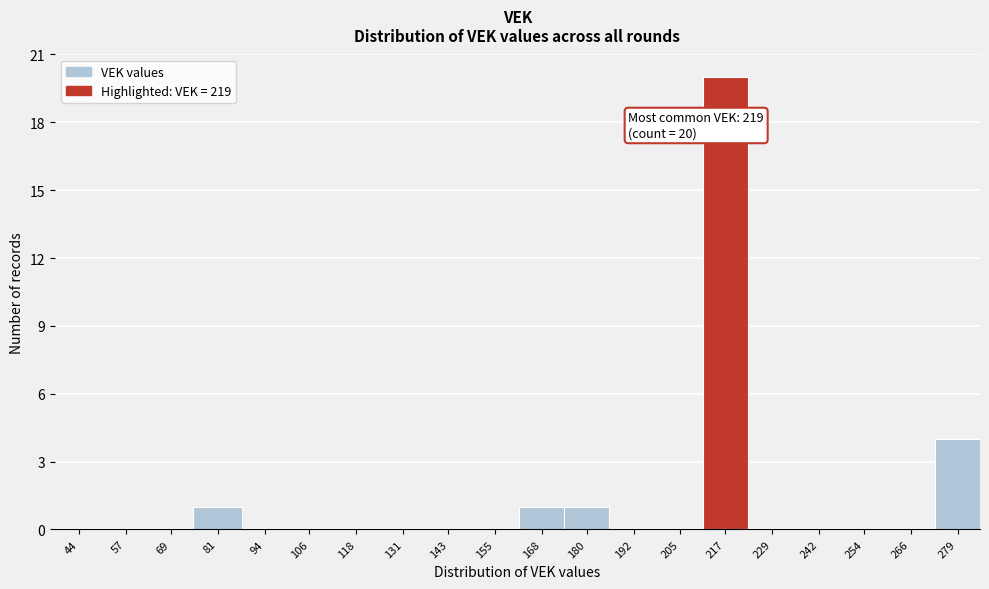

Reading left to right, extract all data points from this chart.

44=0	57=0	69=0	81=1	94=0	106=0	118=0	131=0	143=0	155=0	168=1	180=1	192=0	205=0	217=20	229=0	242=0	254=0	266=0	279=4